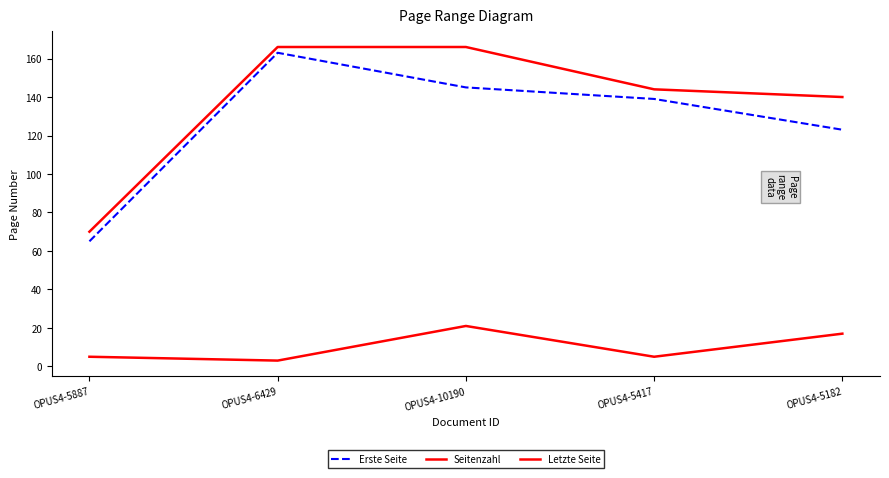

The value of Erste Seite at OPUS4-5182 is 123. True or false?

True